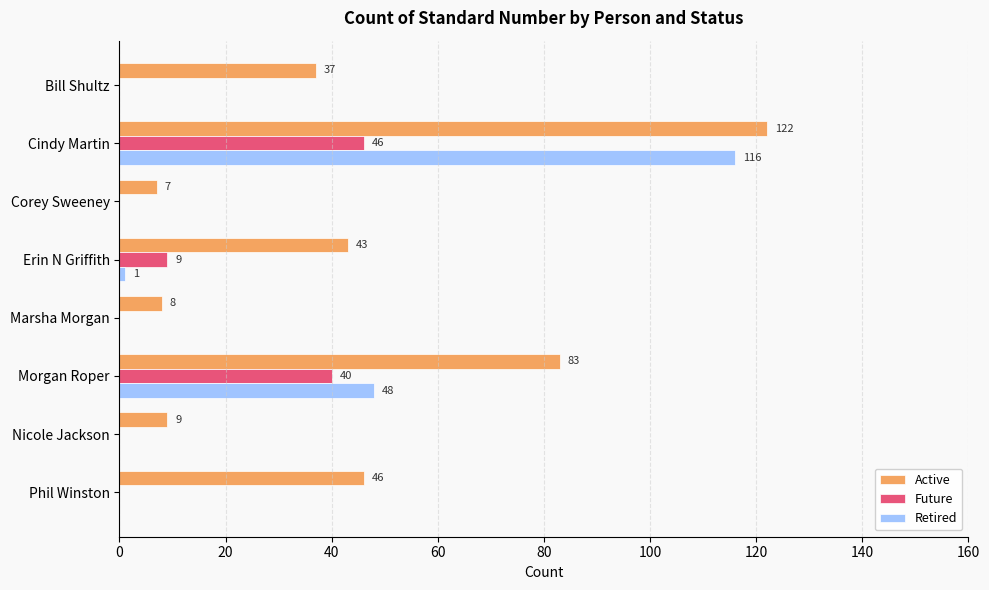

At which category is the sum across all series the highest?

Cindy Martin